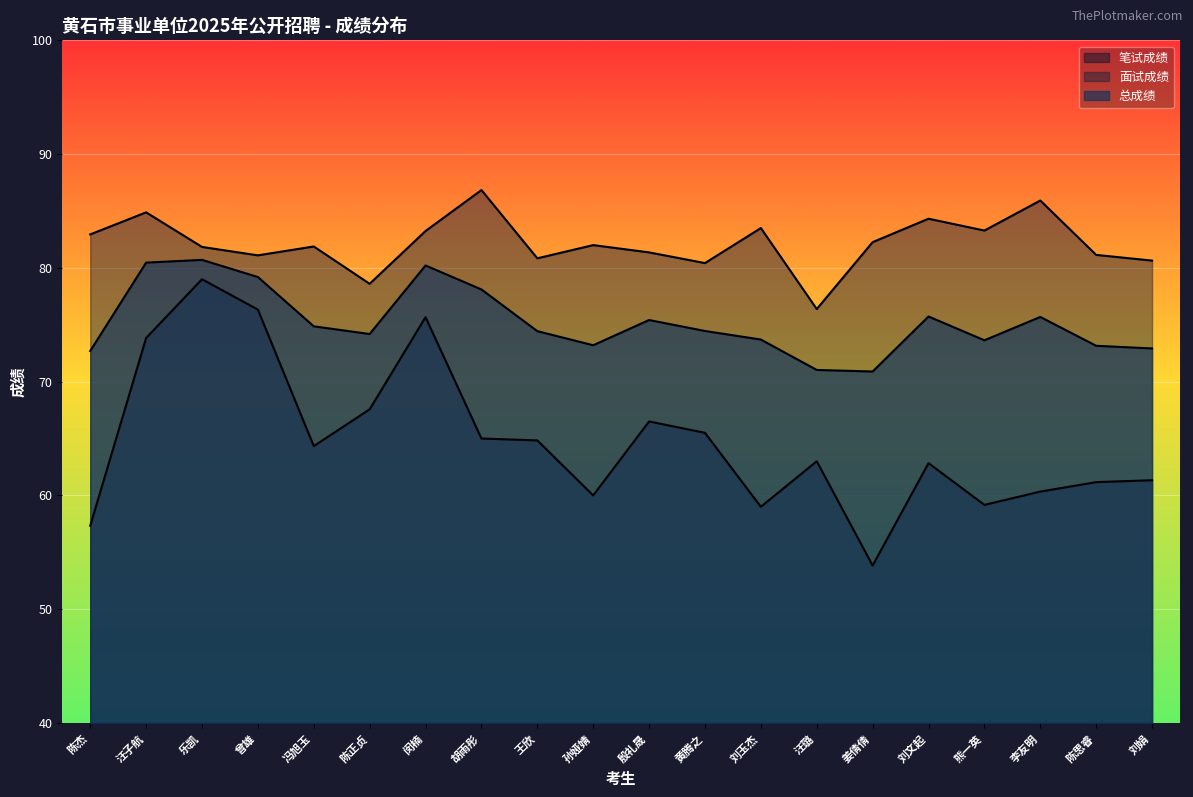

What is the label of the 13th point from the right?

胡雨彤